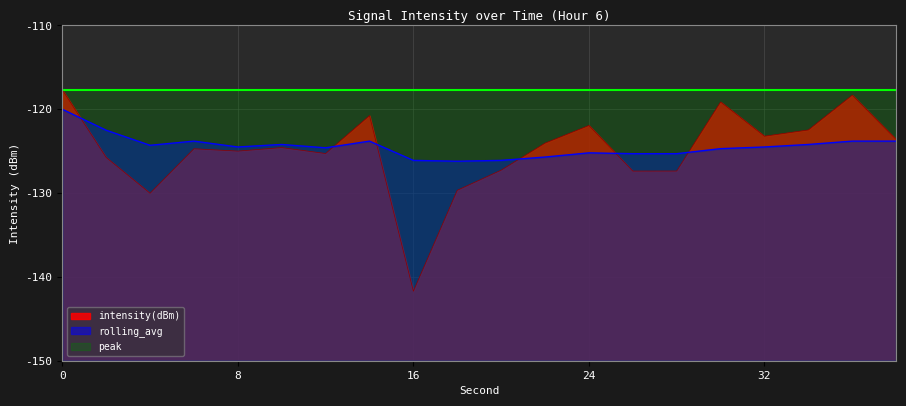

What is the difference between the intensity(dBm) values at 6 and 10?

0.1